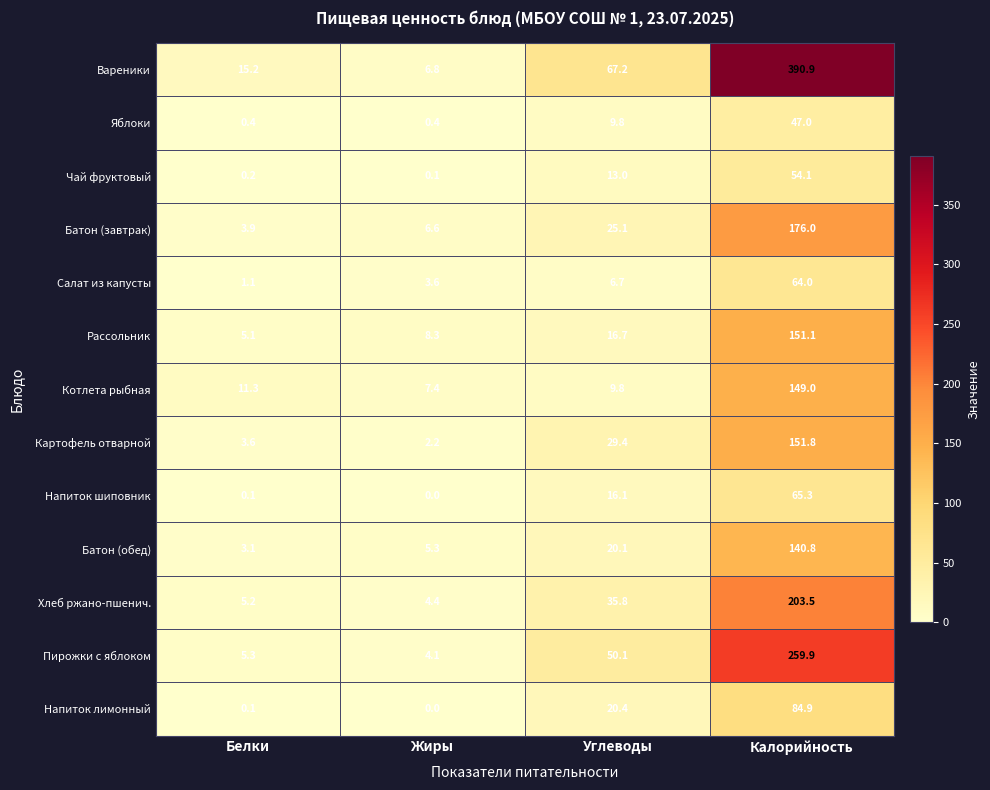

At which category does the chart reach its minimum across all series?

Жиры